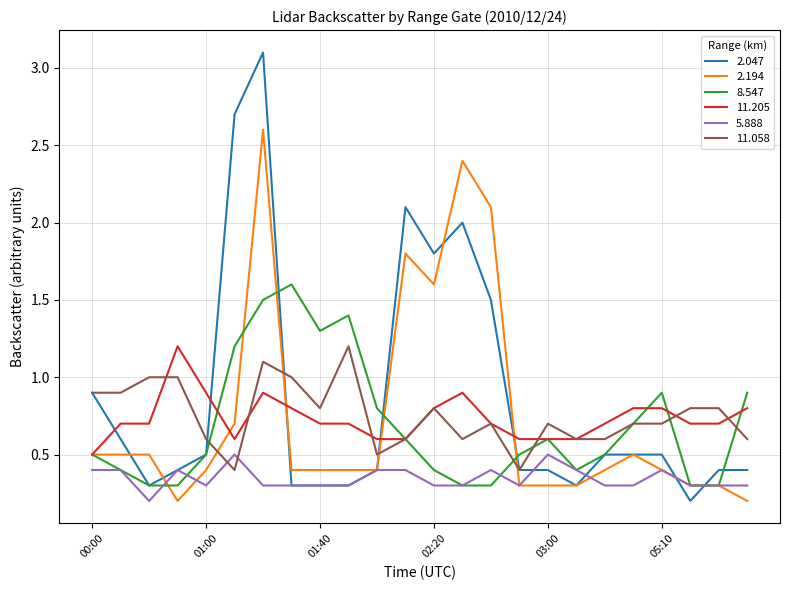

How many times do 5.888 and 11.058 cross each other?

2